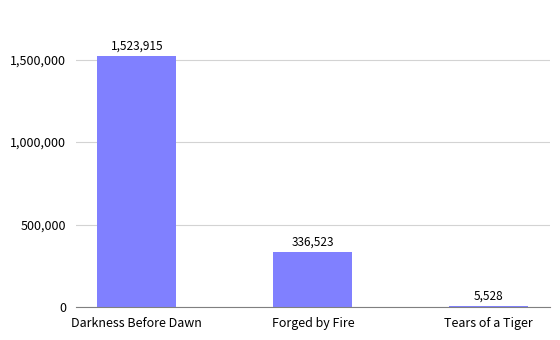

Which category has the lowest value across all series?

Tears of a Tiger